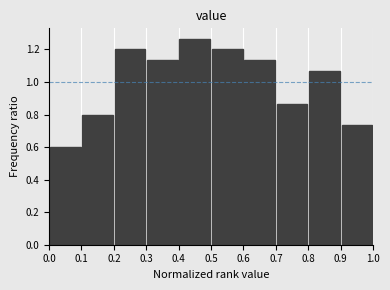

Which range on the x-axis has the tallest bar?

0.4 to 0.5